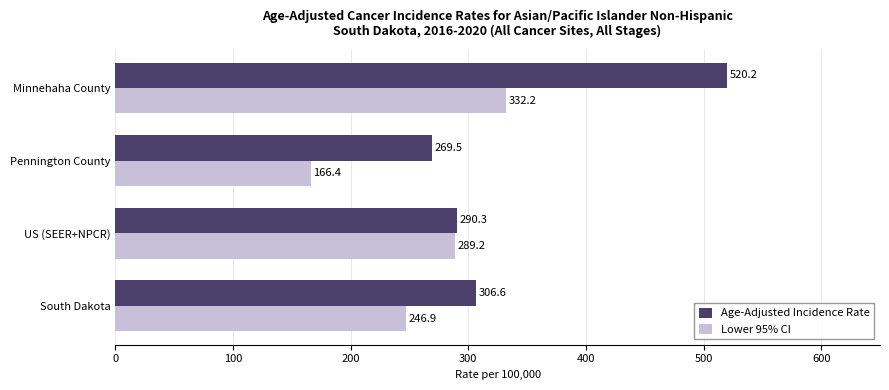

Which category has the lowest value in the Lower 95% CI series?

Pennington County